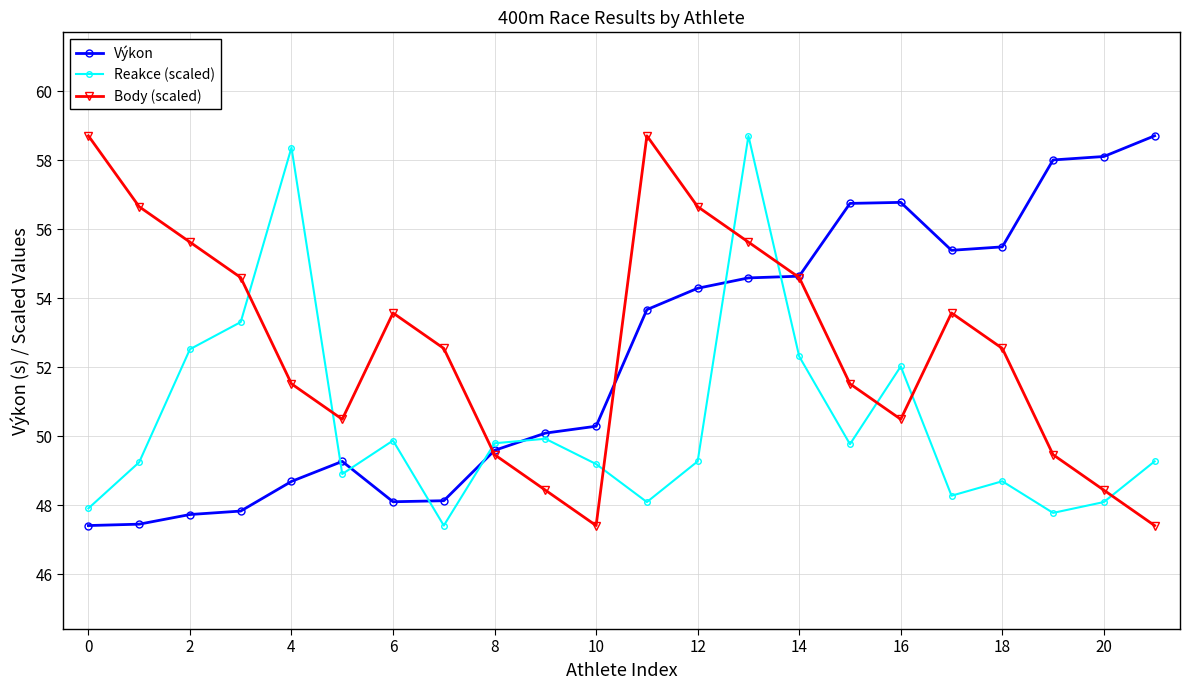

What is the difference between the maximum and minimum values in the Reakce (scaled) series?

11.3